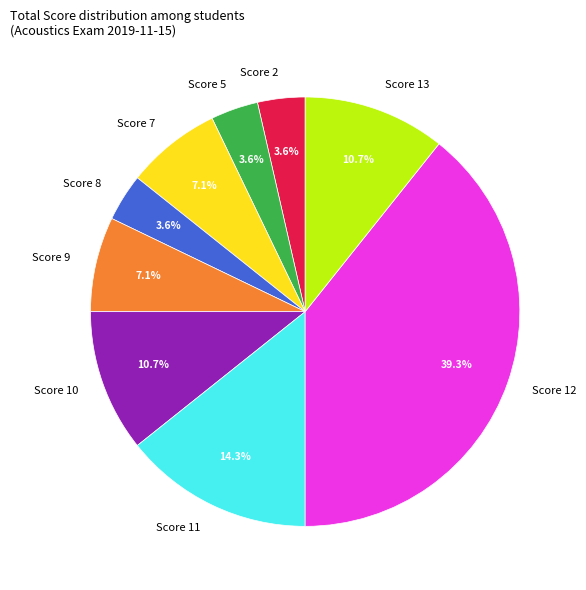

What is the total percentage of Score 8 and Score 11?

17.9%